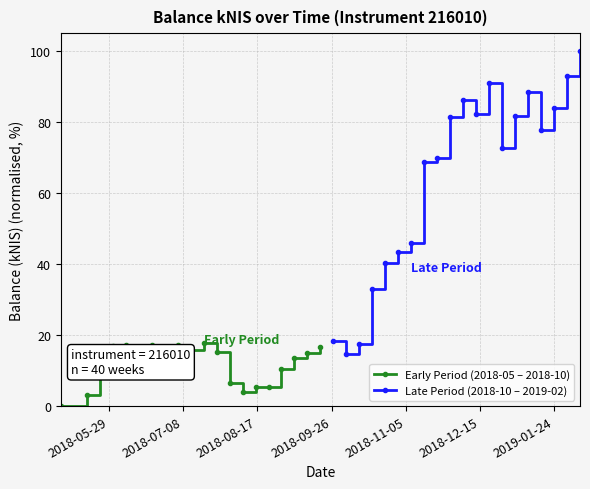

At how many categories does at least one series exceed 37?

16